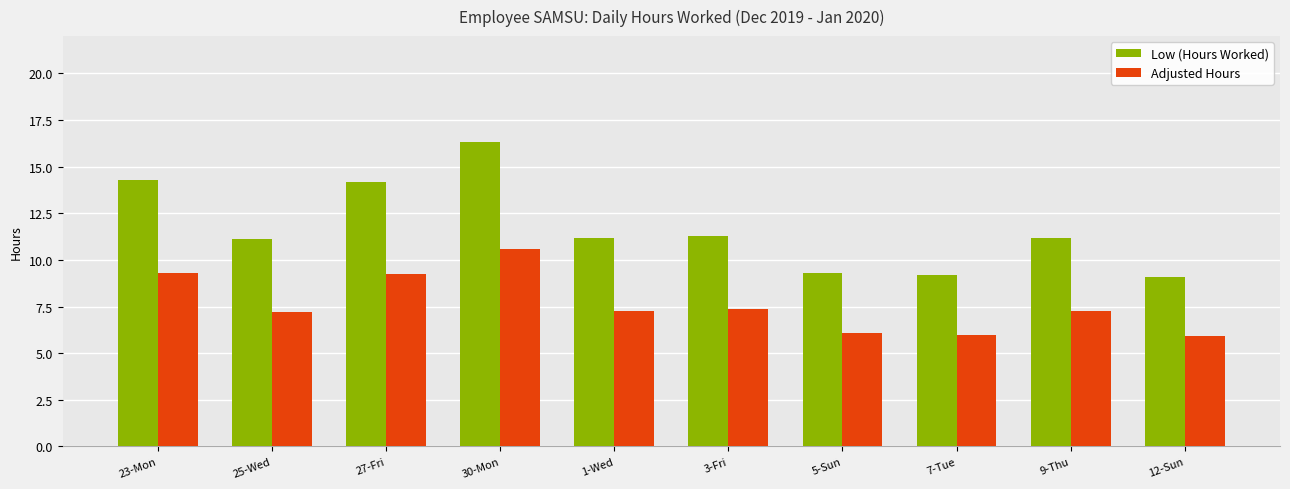

How many groups of bars are there?

10